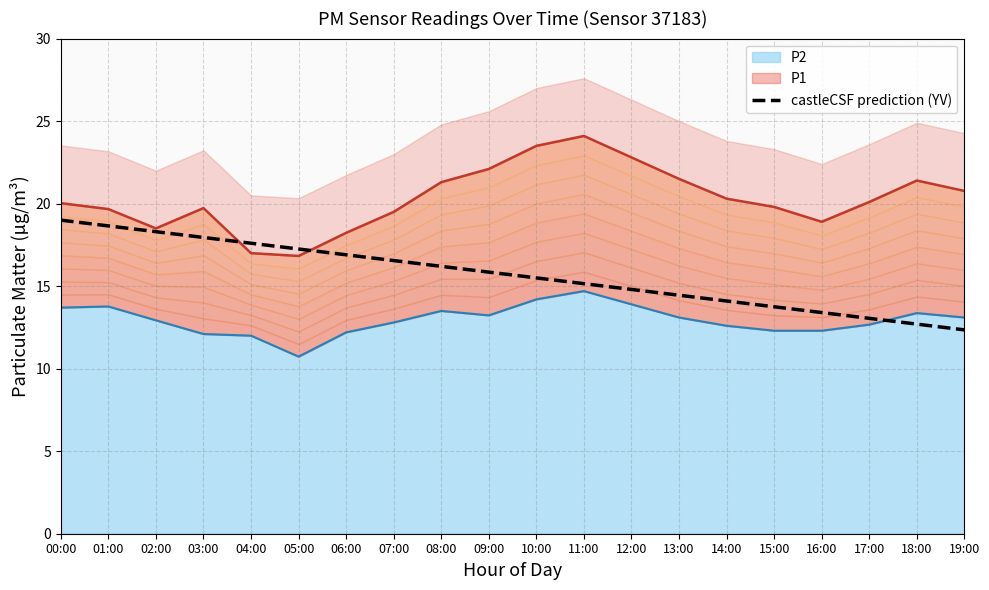

List the labels in order of value, largest first.

00:00, 01:00, 02:00, 03:00, 04:00, 05:00, 06:00, 07:00, 08:00, 09:00, 10:00, 11:00, 12:00, 13:00, 14:00, 15:00, 16:00, 17:00, 18:00, 19:00